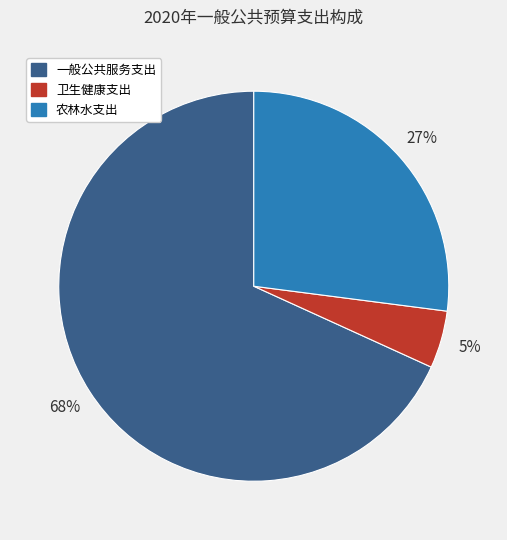

Which slice is the smallest?

卫生健康支出